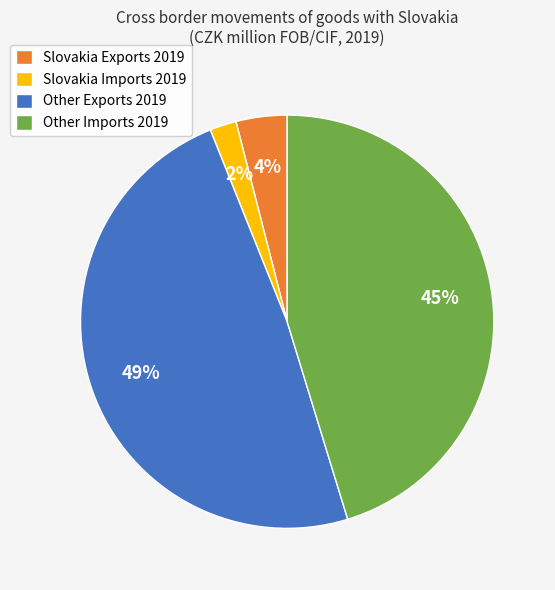

To the nearest percent, what is the average slice percentage?

25%